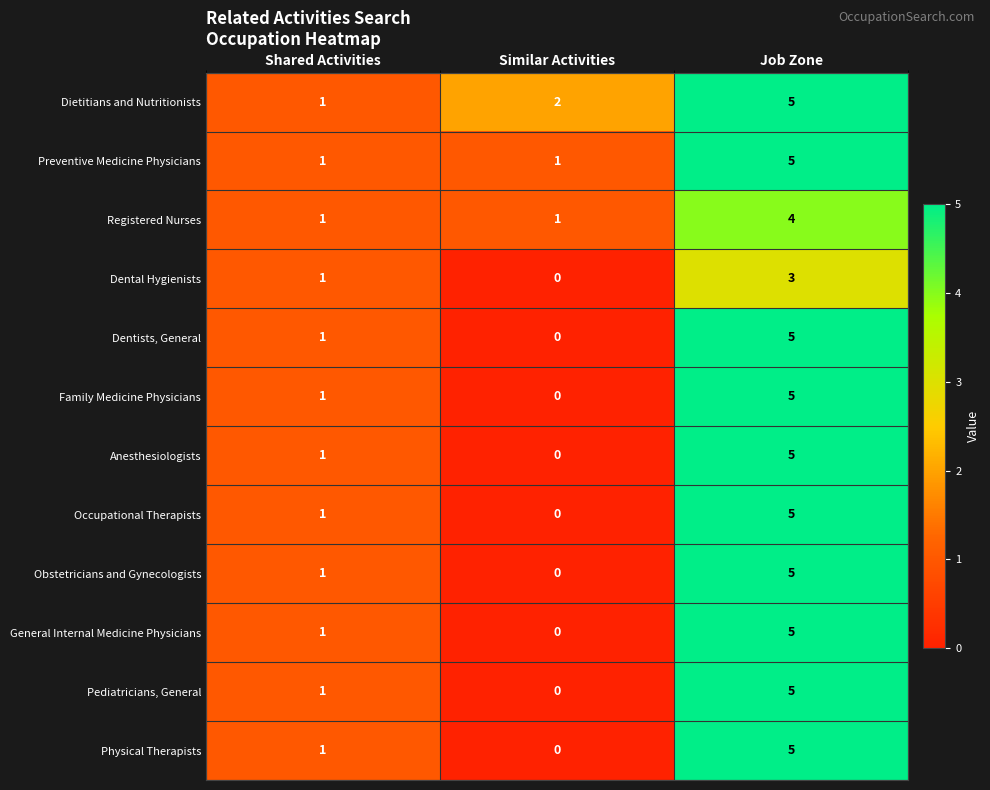

Count the Pediatricians, General values in the range 0 to 5.

3